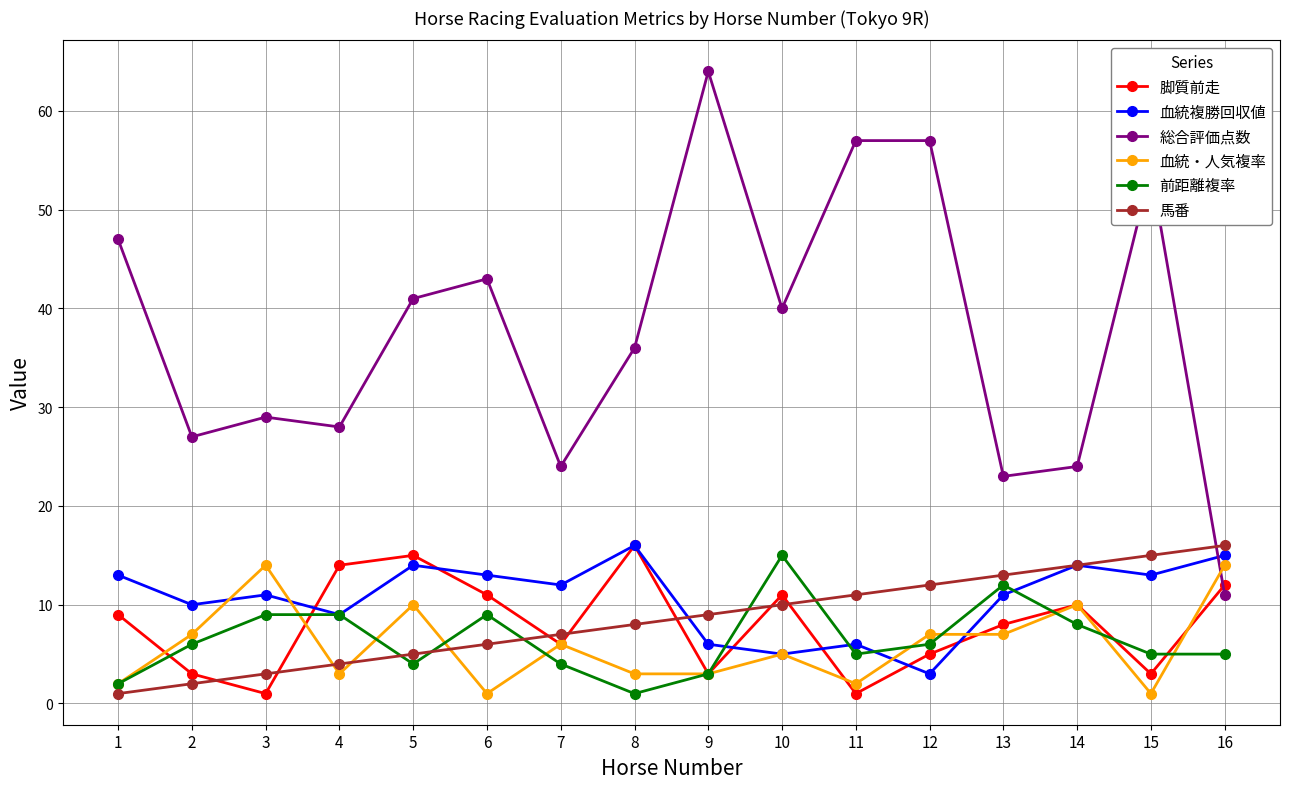

What is the sum of all 馬番 values?

136